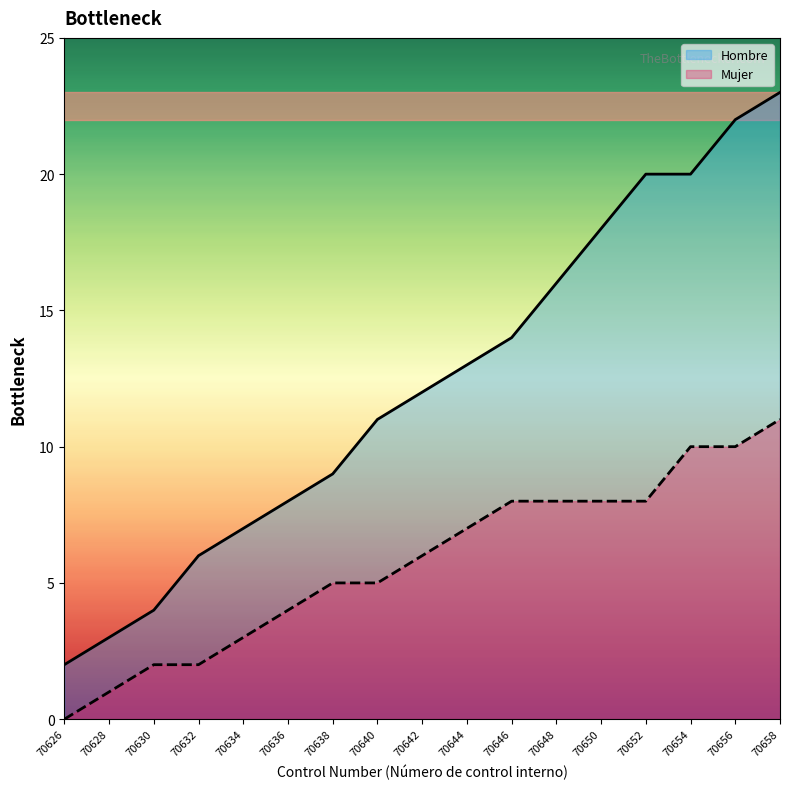

What is the difference between the Hombre values at 70630 and 70656?

18